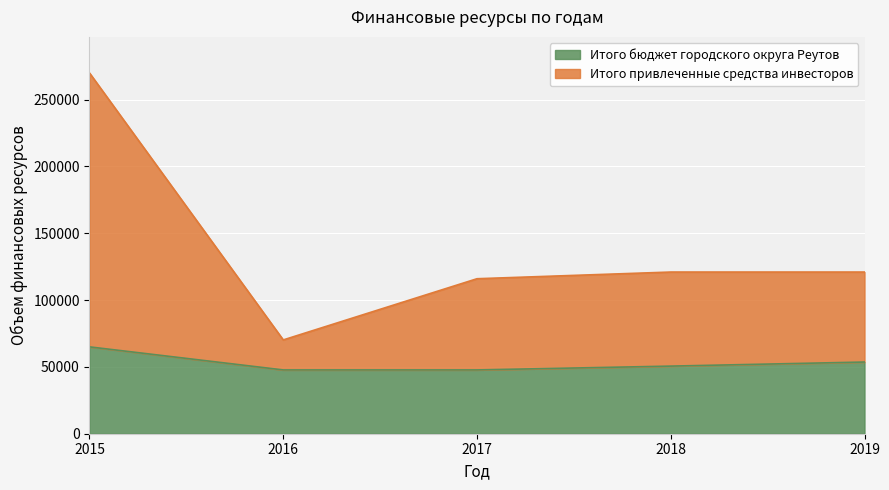

How many distinct data groups are displayed?

2